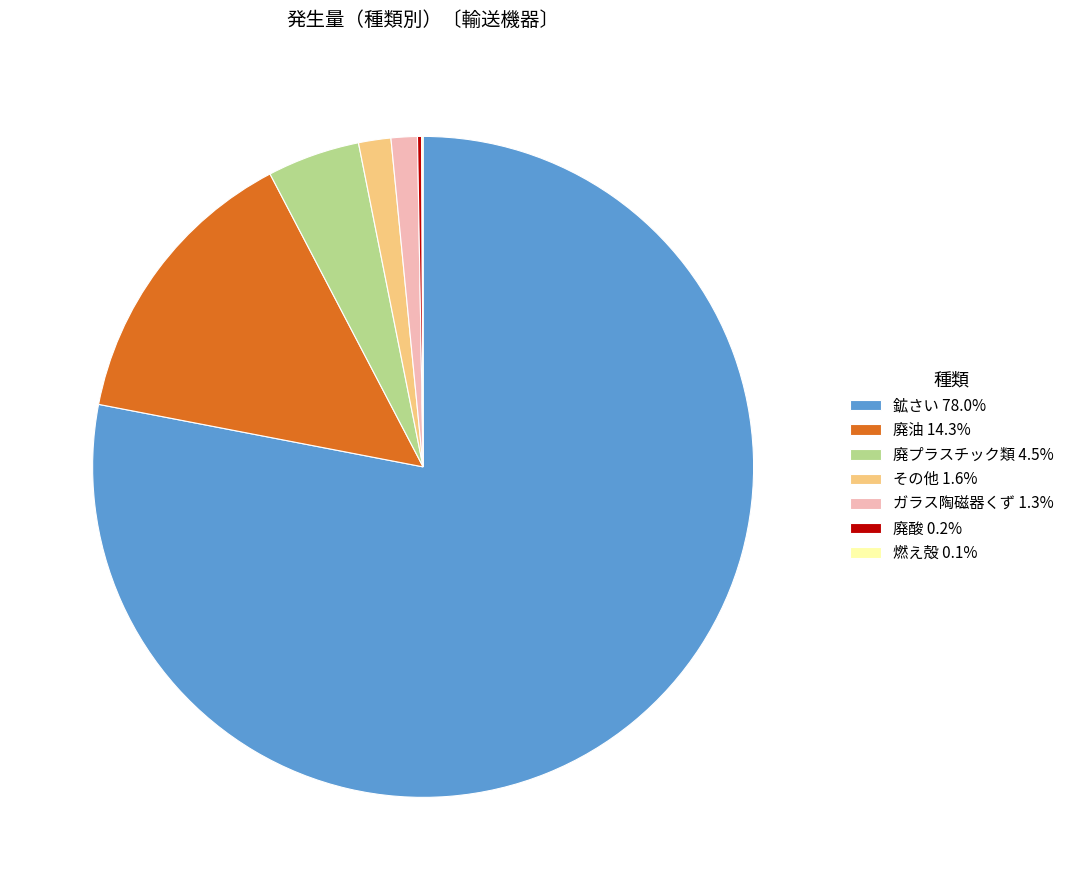

Is the sum of 鉱さい 78.0% and 廃油 14.3% greater than half?

Yes